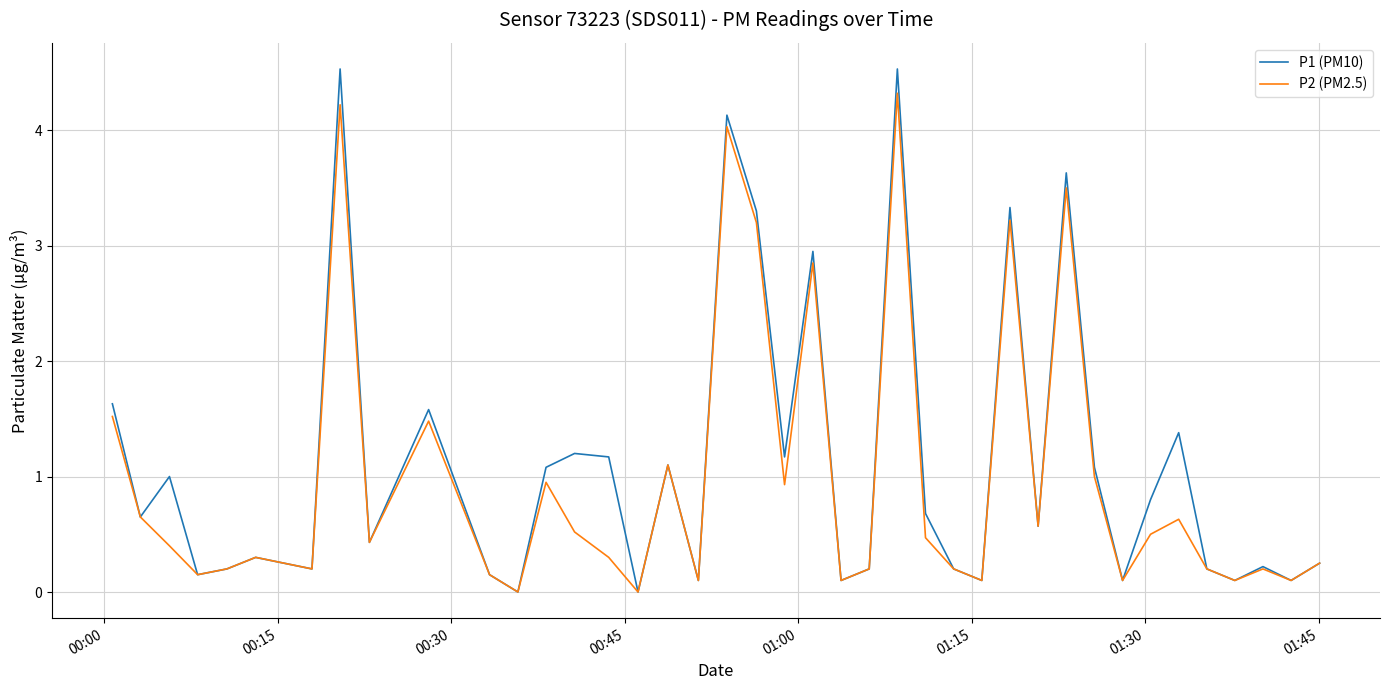

What are all the series names shown in the legend?

P1 (PM10), P2 (PM2.5)